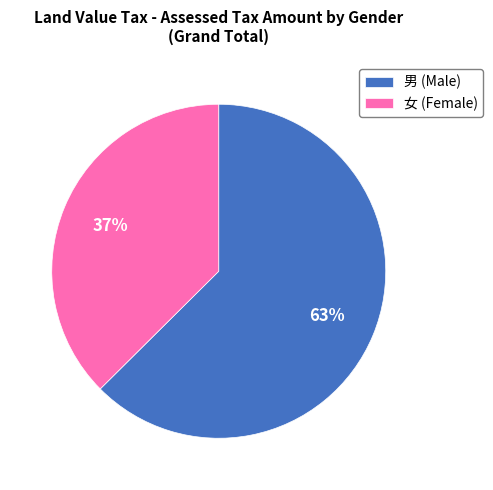

Between 男 (Male) and 女 (Female), which is larger?

男 (Male)